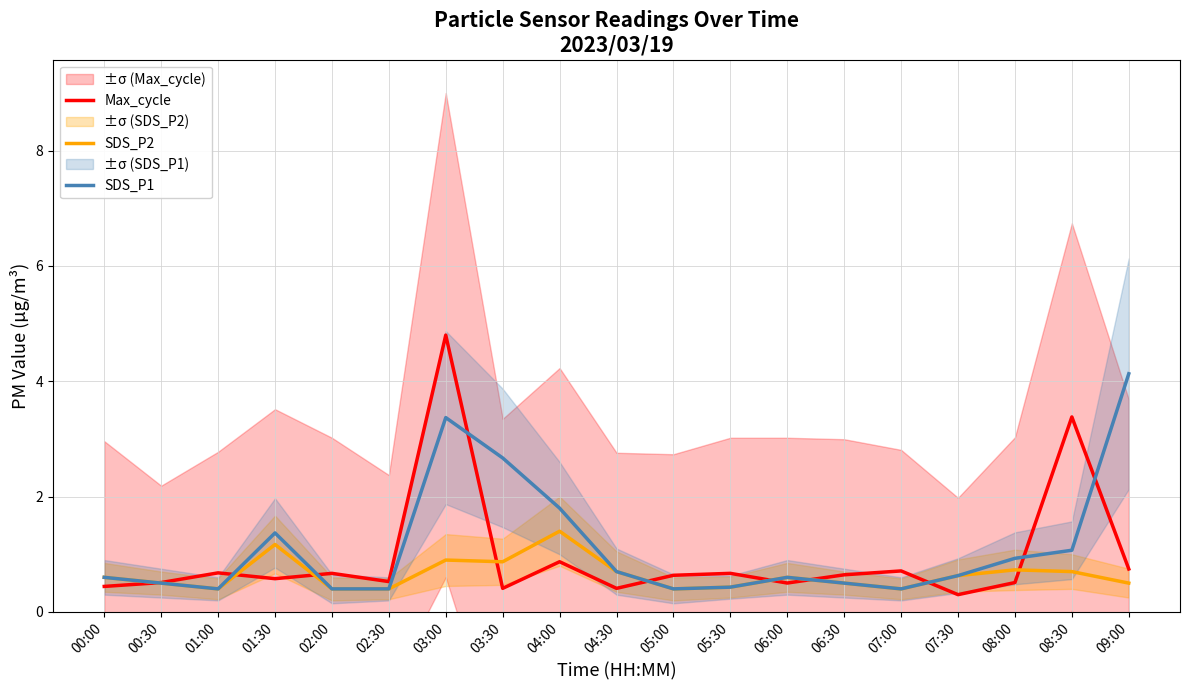

What value does the Max_cycle series have at 01:30?

0.6